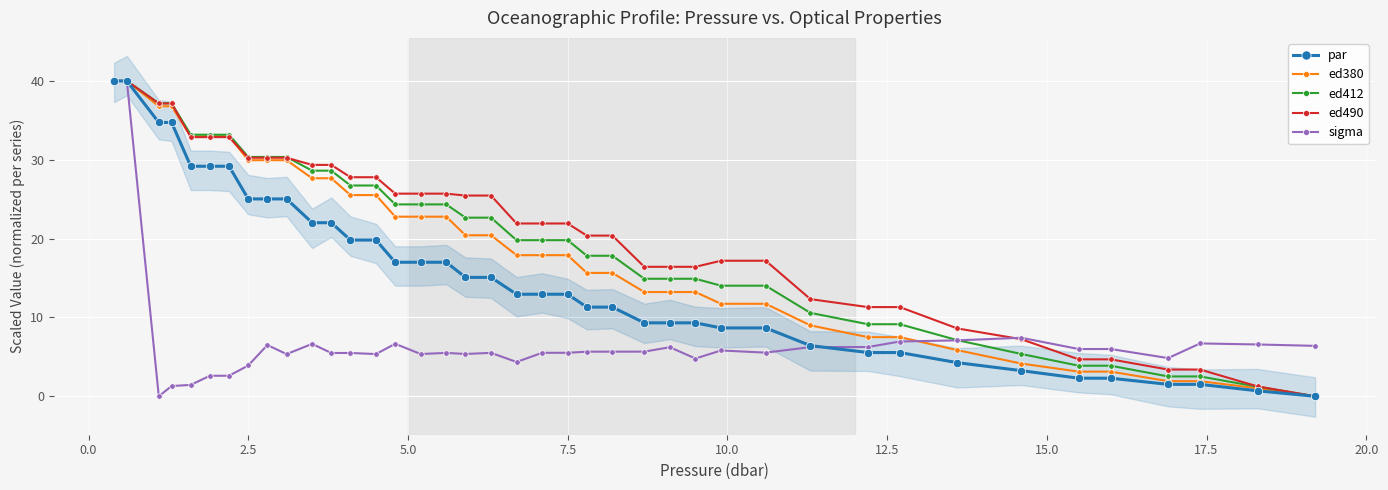

How many data points does each series have?

40